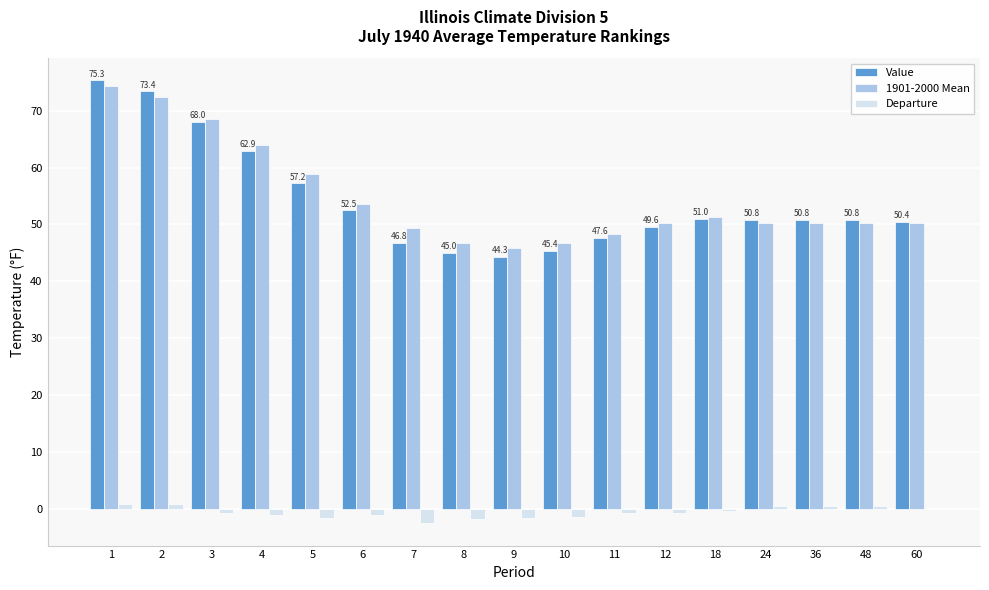

At which category is the sum across all series the highest?

1